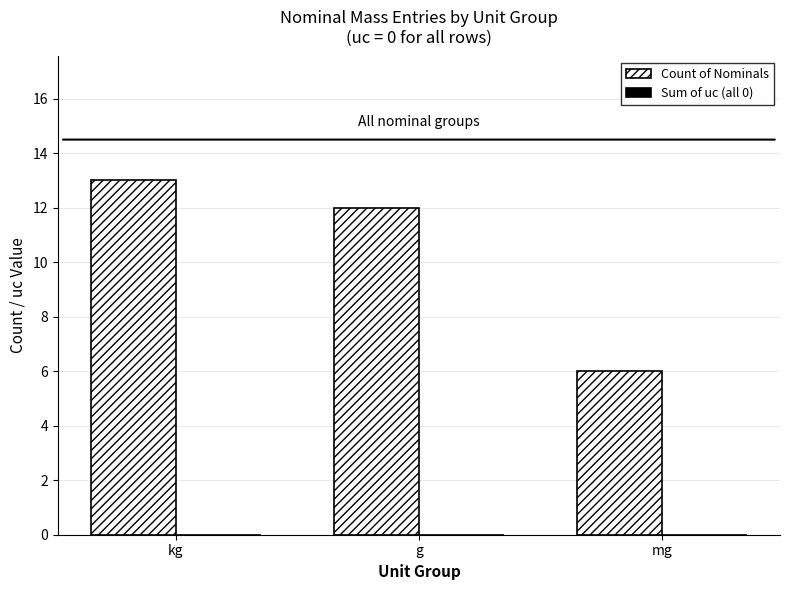

At which category does the chart reach its peak across all series?

kg